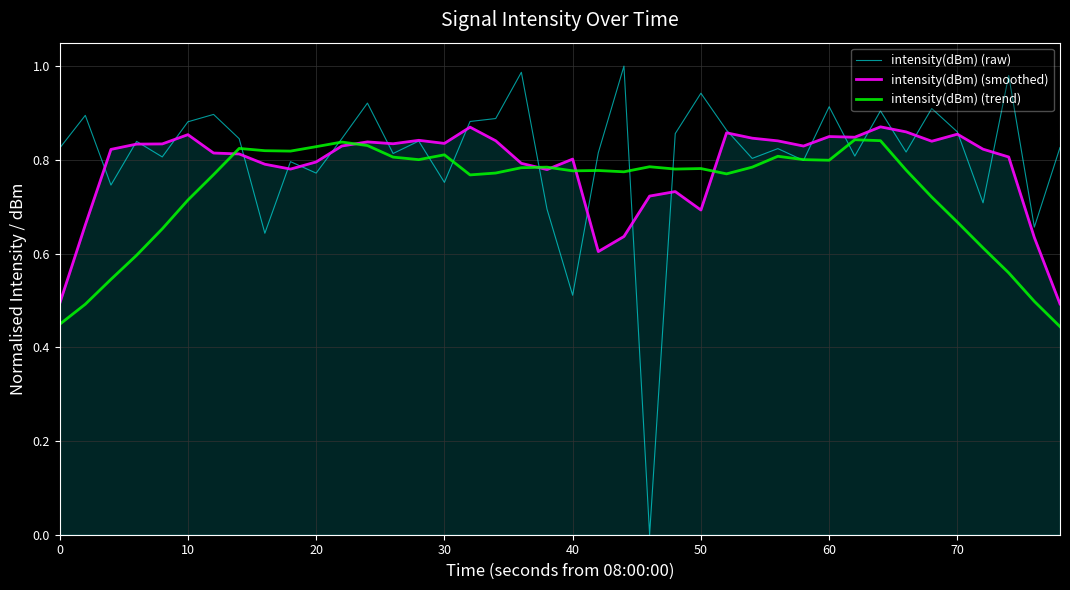

Which series has the widest spread of values?

intensity(dBm) (raw)